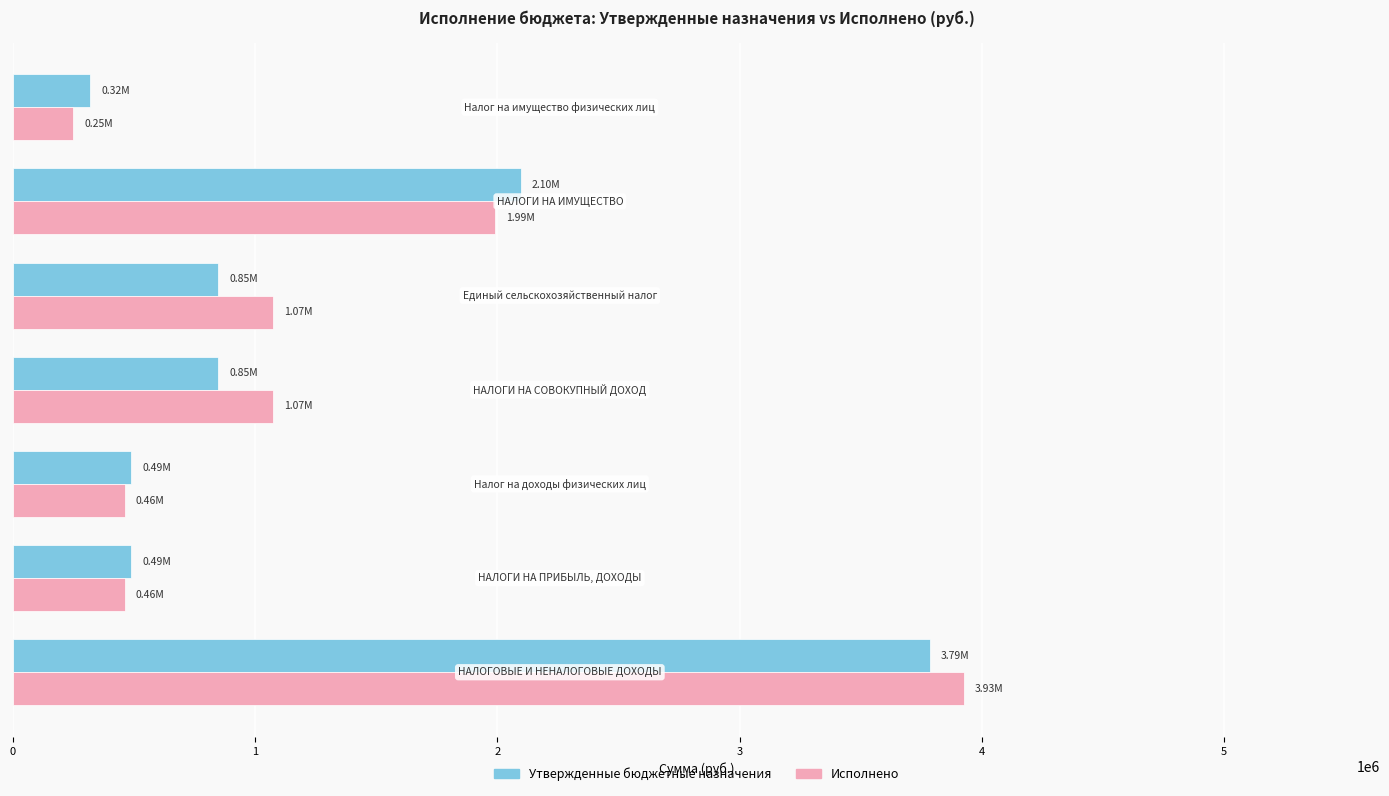

What are all the series names shown in the legend?

Утвержденные бюджетные назначения, Исполнено